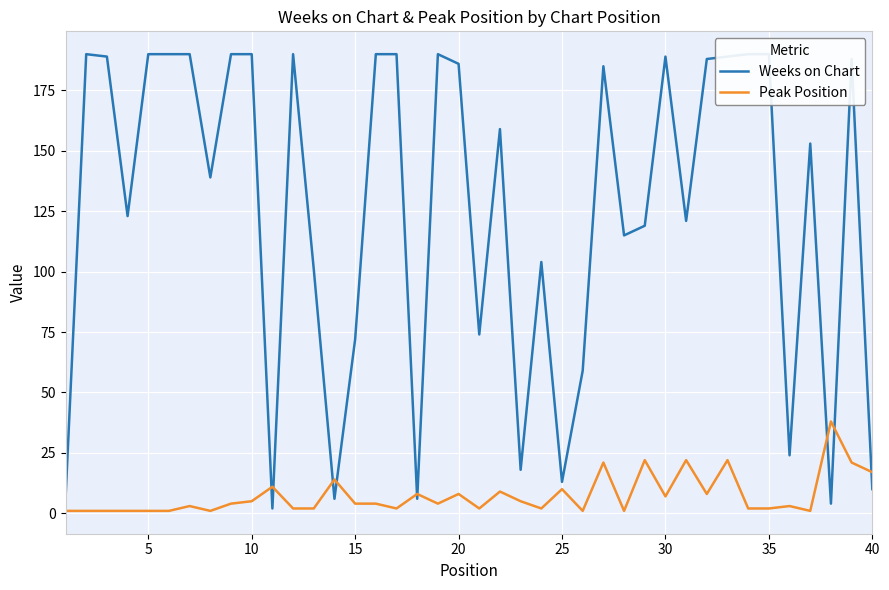

How many lines are shown in the chart?

2